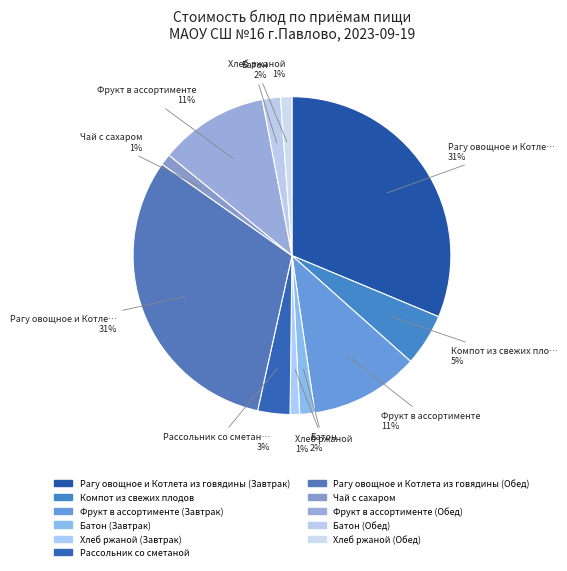

How many segments does this pie chart have?

11